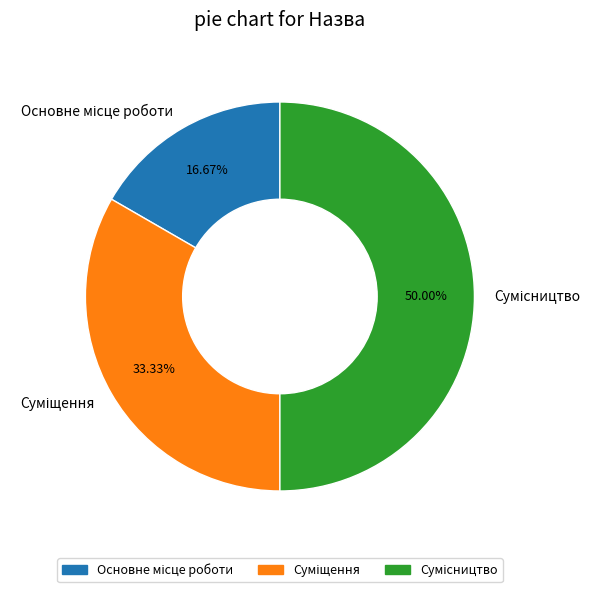

Is it true that Суміщення is 40% of the pie?

False